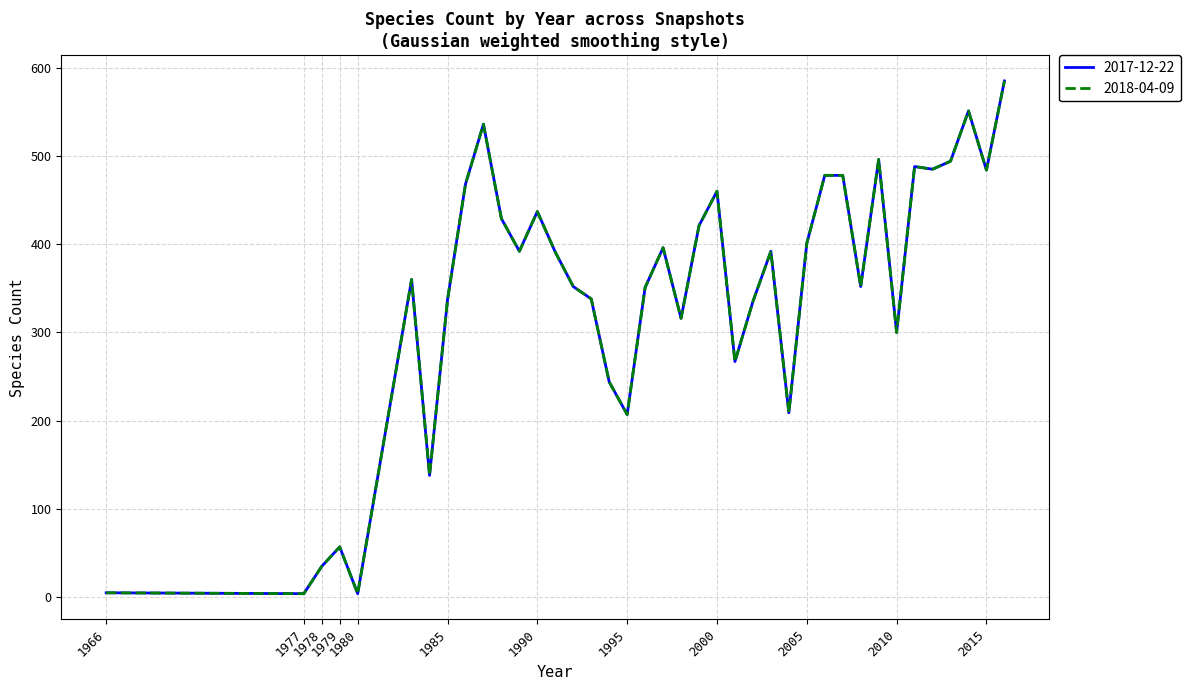

Reading right to left, transcribe all the data shown in this chart.

2017-12-22: 2016=585	2015=484	2014=551	2013=494	2012=485	2011=488	2010=300	2009=496	2008=352	2007=478	2006=478	2005=401	2004=209	2003=392	2002=335	2001=267	2000=460	1999=421	1998=316	1997=396	1996=351	1995=207	1994=244	1993=338	1992=352	1991=391	1990=437	1989=392	1988=429	1987=536	1986=468	1985=337	1984=138	1983=360	1980=4	1979=57	1978=35	1977=4	1966=5
2018-04-09: 2016=585	2015=484	2014=551	2013=494	2012=485	2011=488	2010=300	2009=496	2008=352	2007=478	2006=478	2005=401	2004=209	2003=392	2002=335	2001=267	2000=460	1999=421	1998=316	1997=396	1996=351	1995=207	1994=244	1993=338	1992=352	1991=391	1990=437	1989=392	1988=429	1987=536	1986=468	1985=337	1984=138	1983=360	1980=4	1979=57	1978=35	1977=4	1966=5